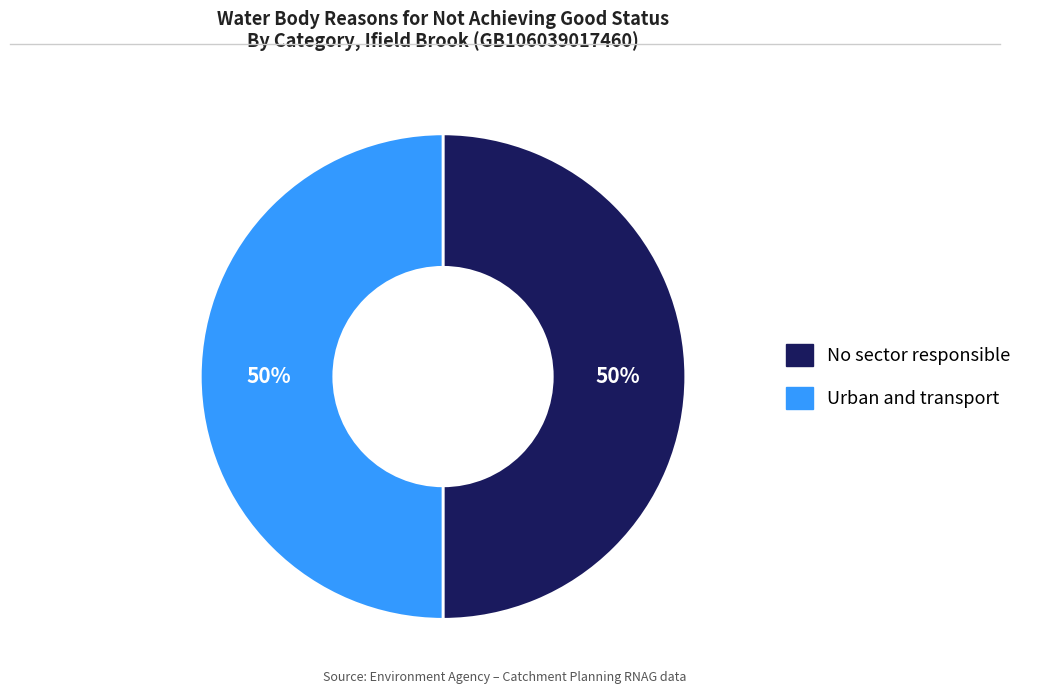

The No sector responsible slice represents 50% of the pie. True or false?

True